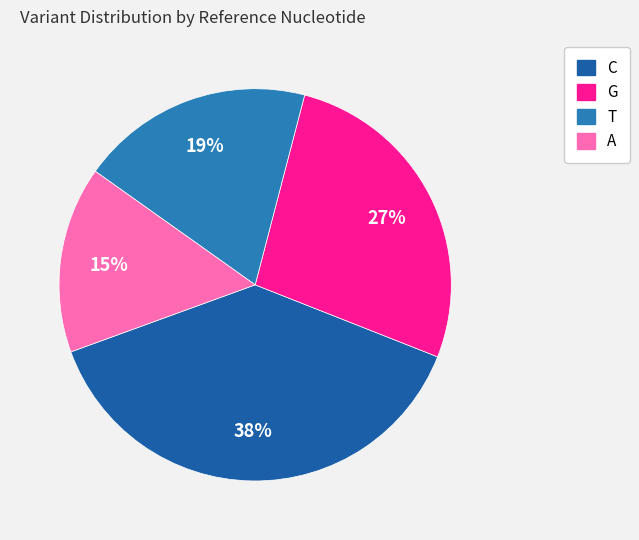

What is the smallest slice in the pie chart?

A